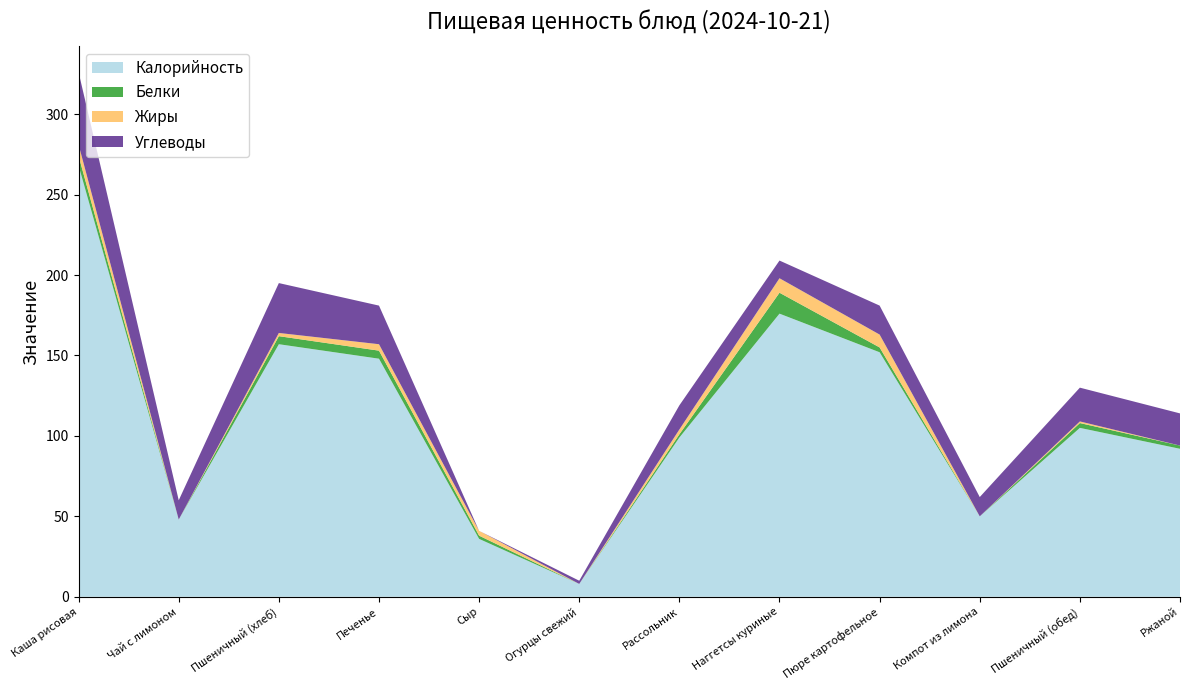

Reading left to right, list all the values displayed in this chart.

Калорийность: 268	48	157	148	36	8	99	176	152	50	105	92
Белки: 6	0	5	5	2	0	2	13	3	0	3	2
Жиры: 7	0	2	4	3	0	3	9	8	0	1	0
Углеводы: 45	12	31	24	0	2	15	11	18	12	21	20